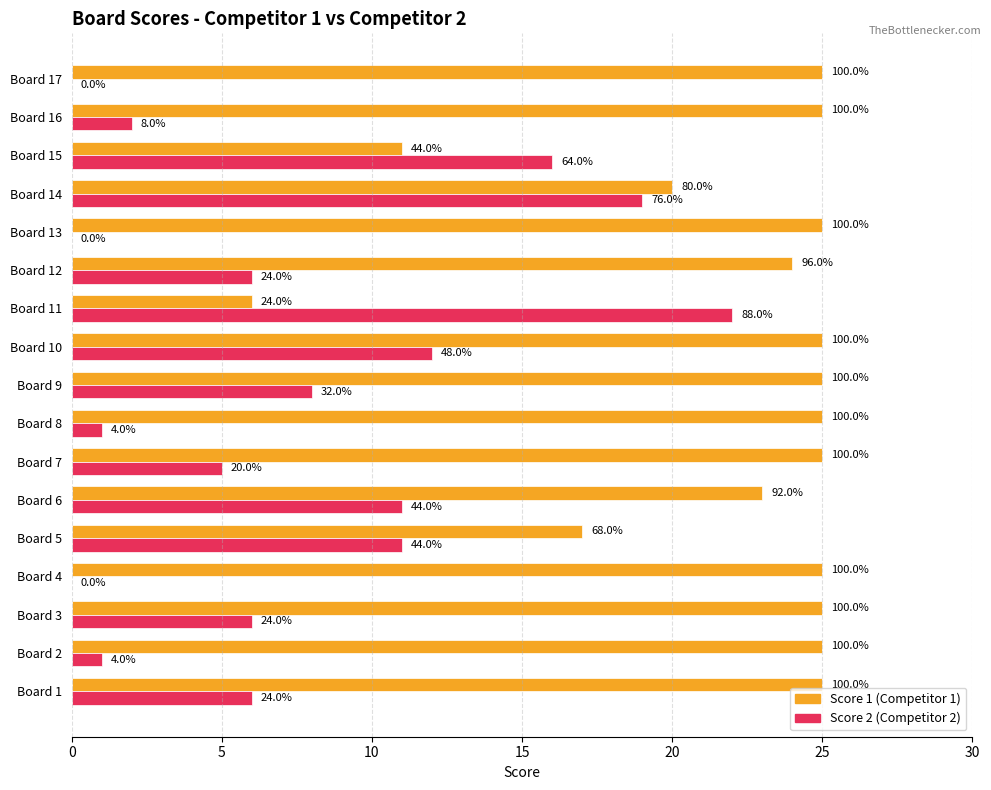

What is the label of the 14th bar from the right?

15